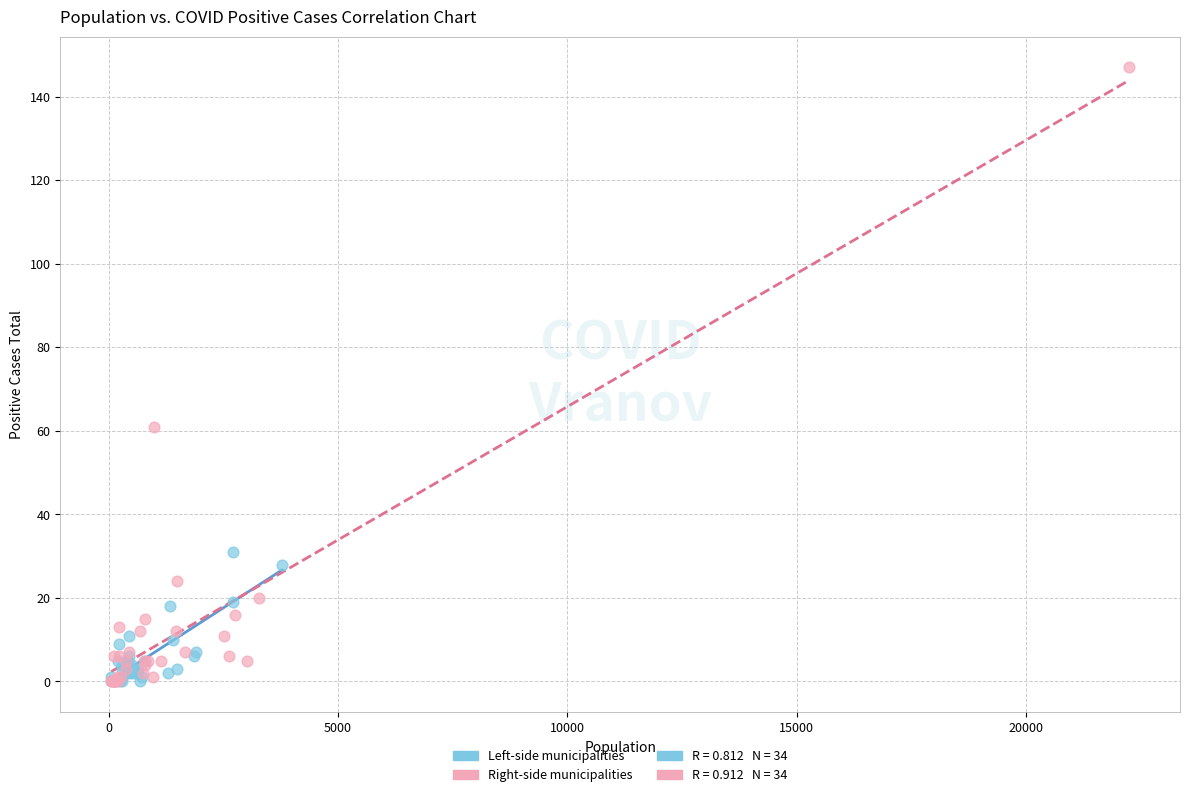

Which series reaches the maximum Y coordinate?

Right-side municipalities